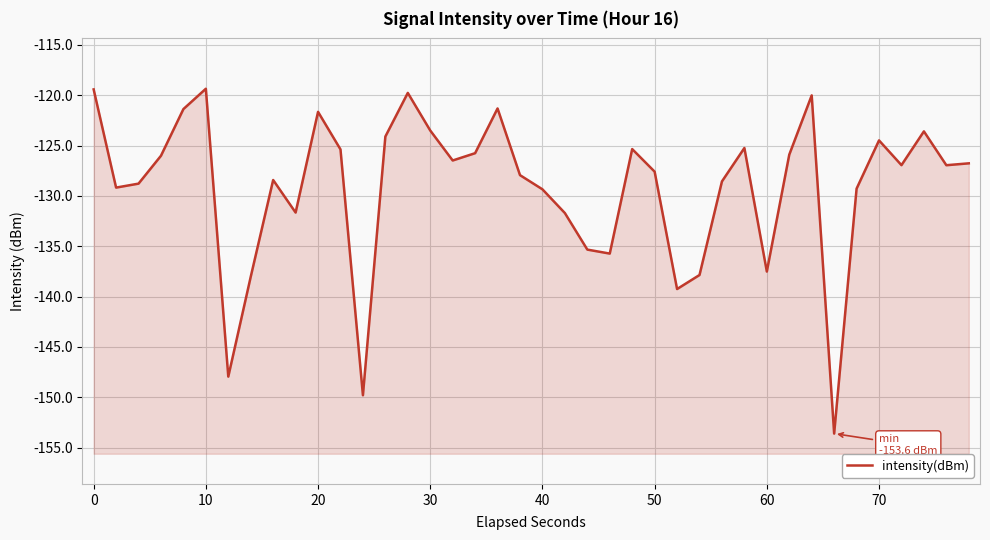

How many values exceed -126?

16